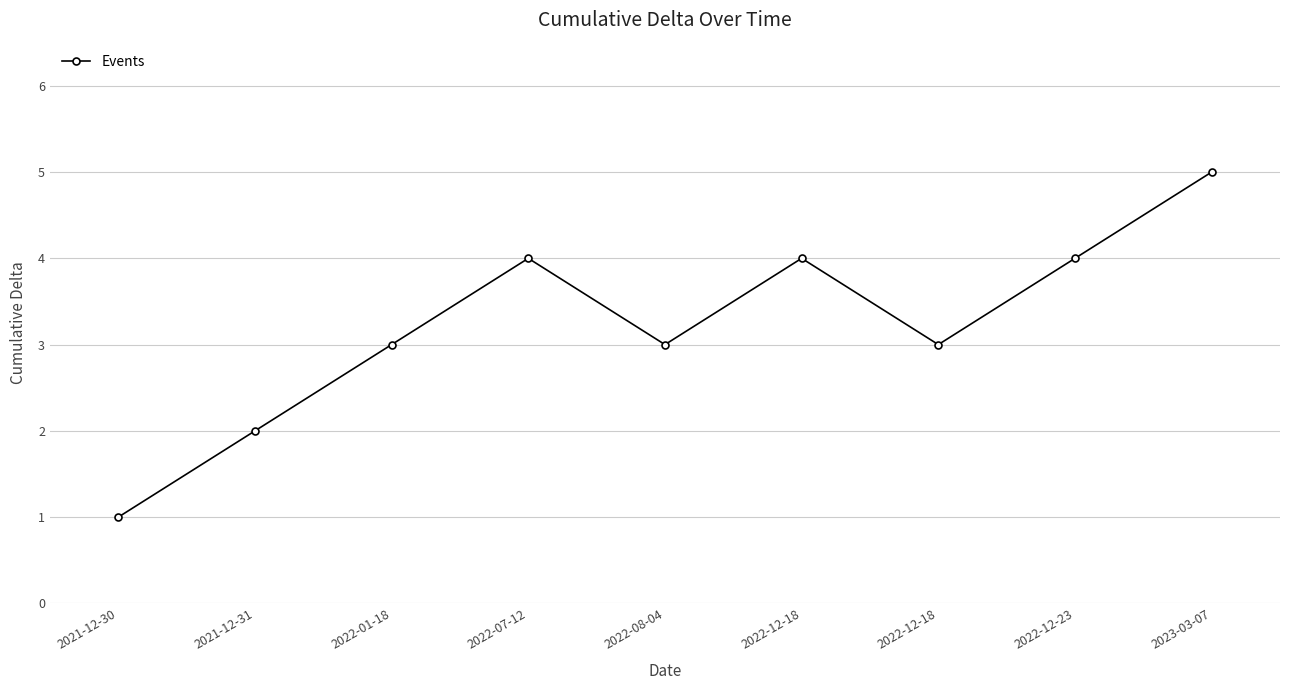

How many data points does each series have?

9